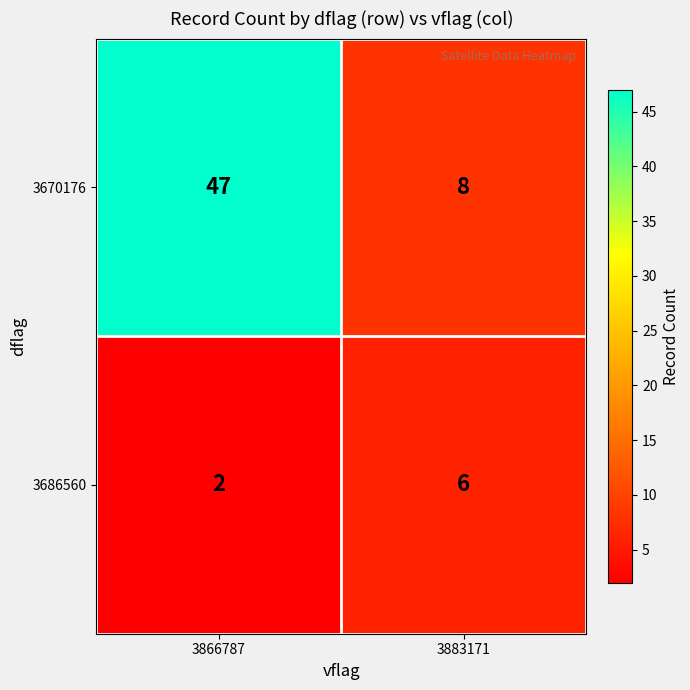

Is it true that 3686560 equals 9 at 3883171?

False